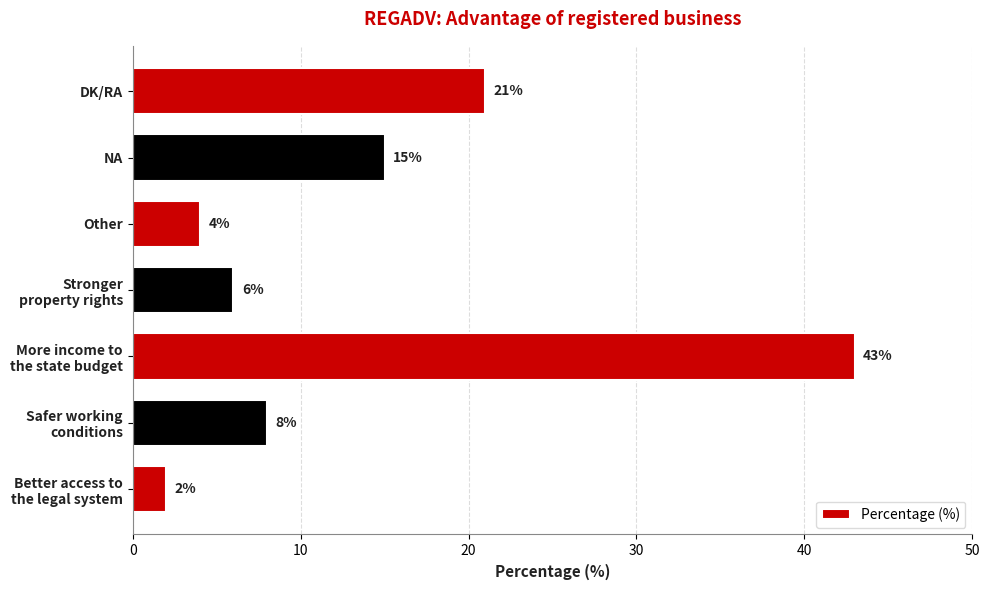

What is the approximate value at NA, to the nearest 5?

15